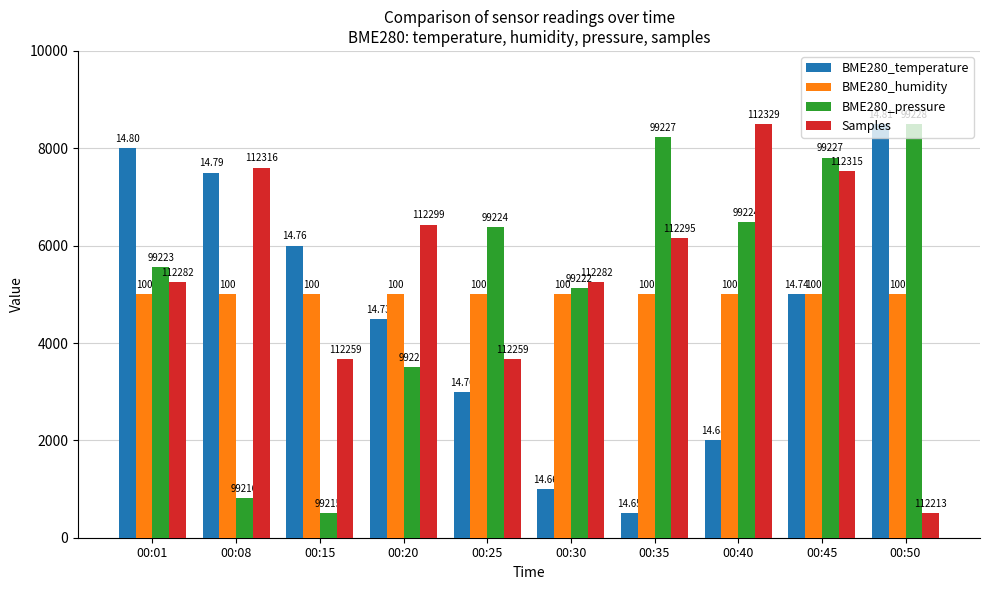

Is it true that BME280_humidity equals 5000.0 at 00:25?

True